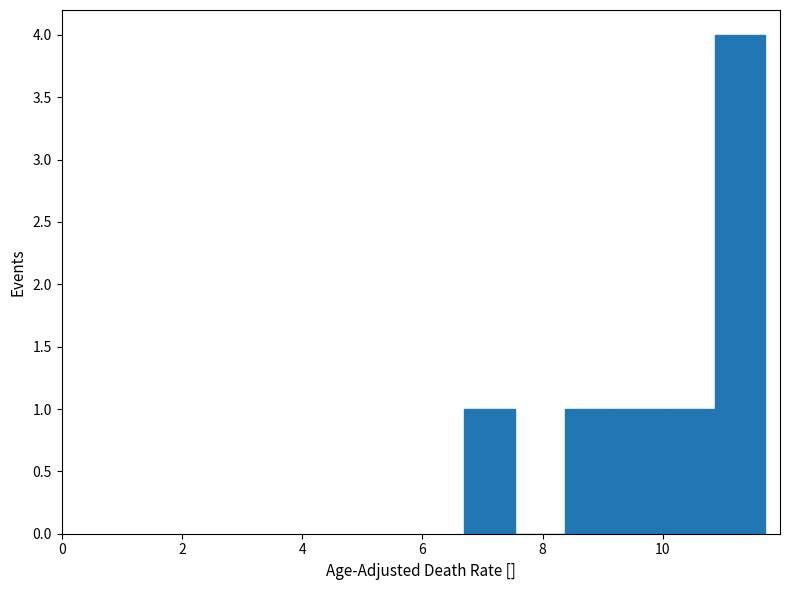

What is the height of the bar covering 10.8 to 11.8 on the x-axis? Neither the bar edges nor the heights are printed on the chart, so give them approximately, as read against the axes.

4